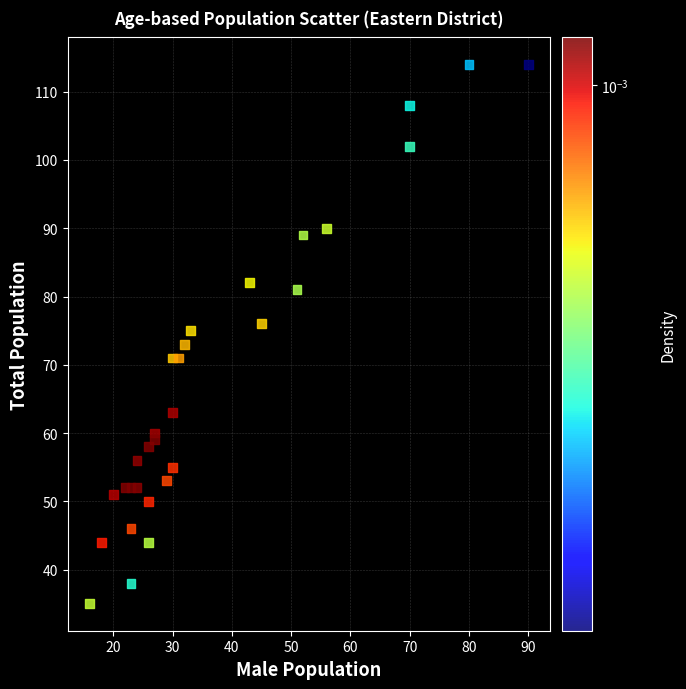

What is the range of Y values (max minus min)?

79